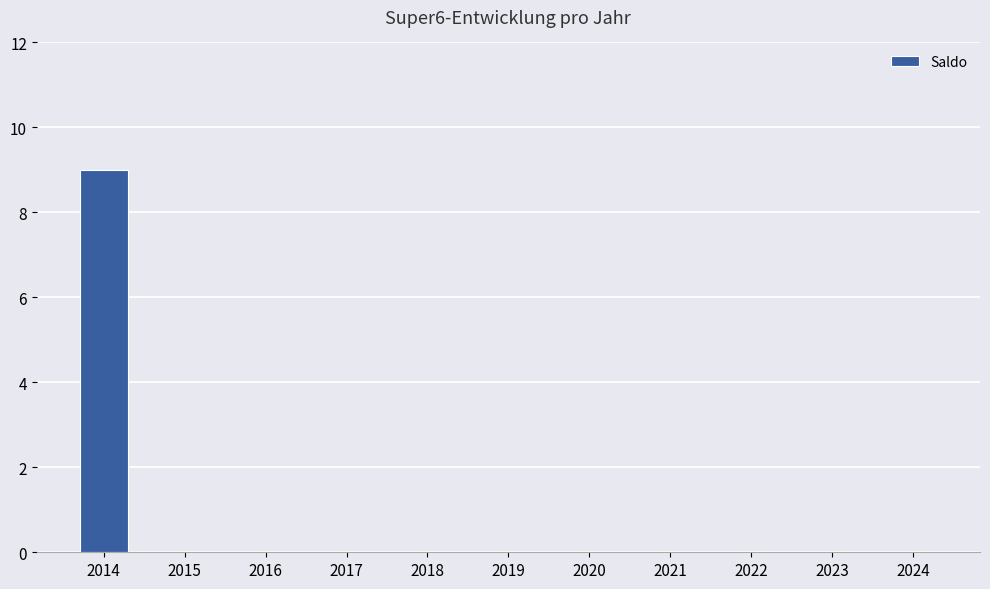

How many series are shown in this chart?

1